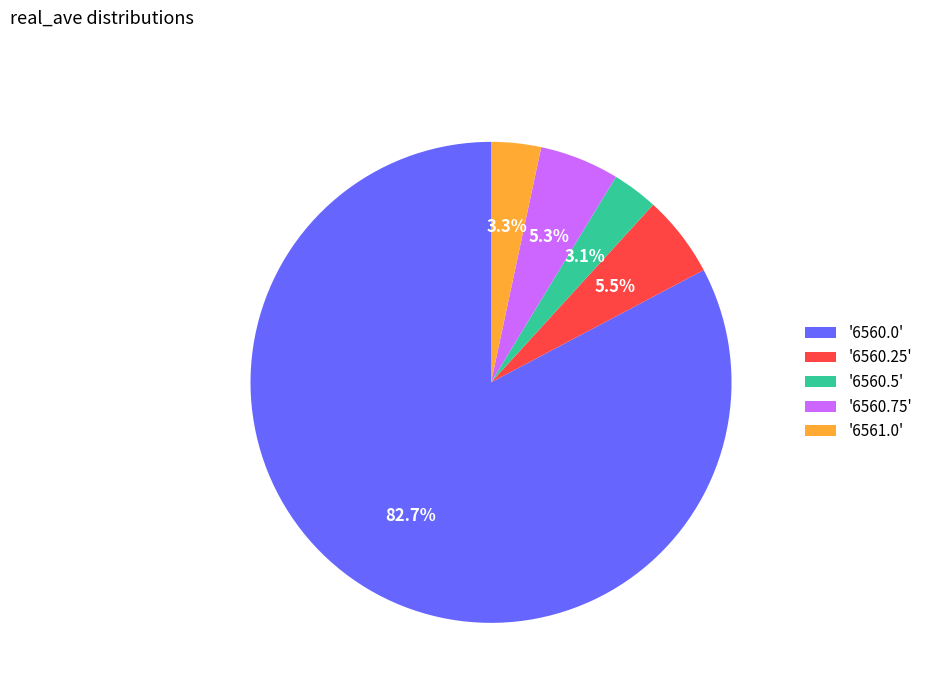

To the nearest percent, what is the average slice percentage?

20%